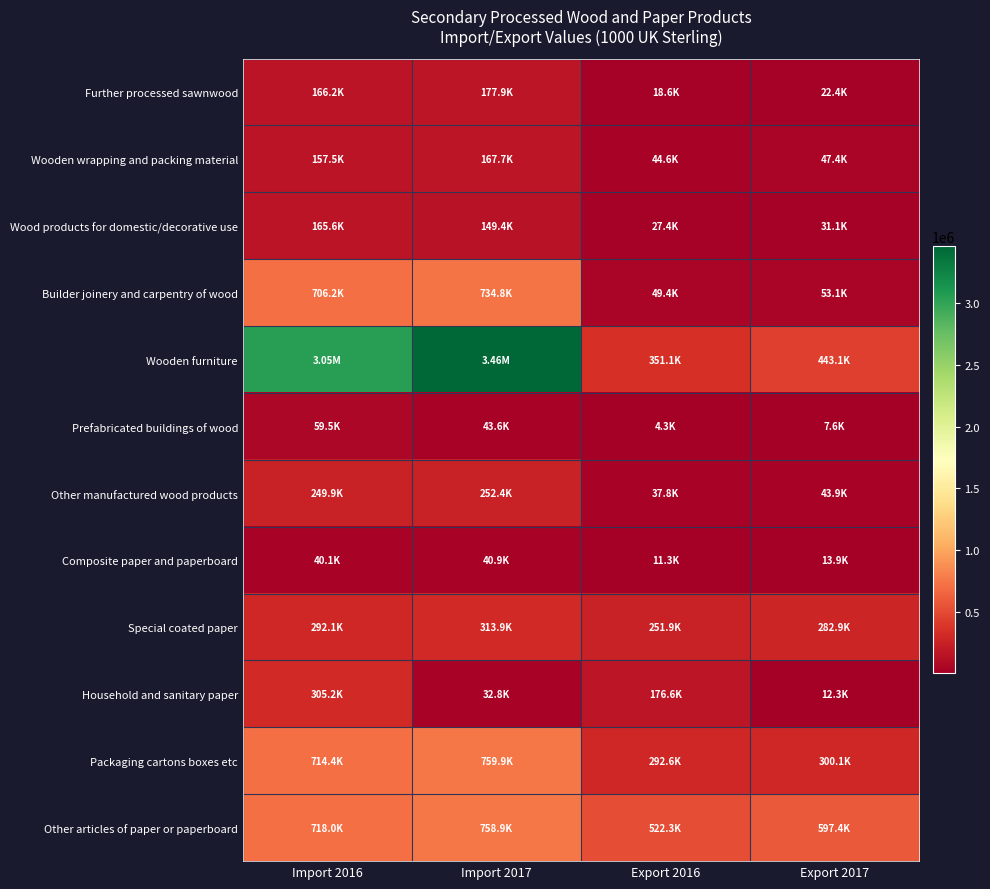

Which has a higher value, Export 2016 or Export 2017?

Export 2017